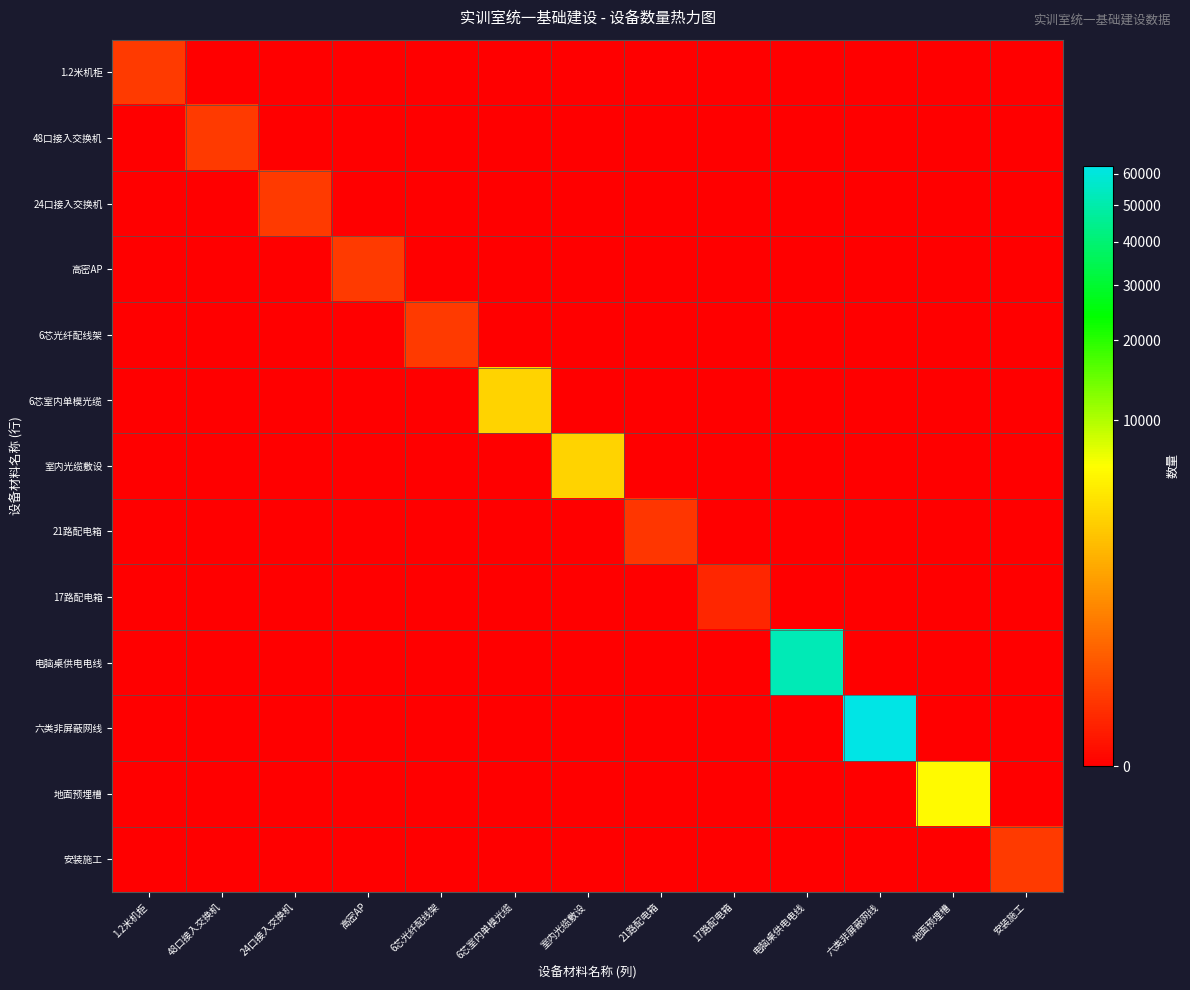

What is the total value across all series at 地面预埋槽?

5760